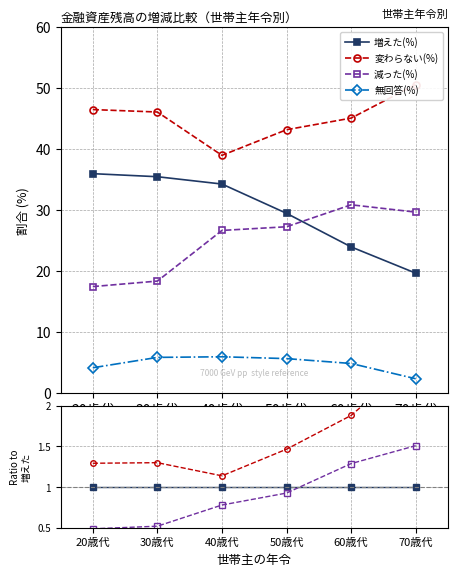

What is the label of the 1st point from the right?

70歳代